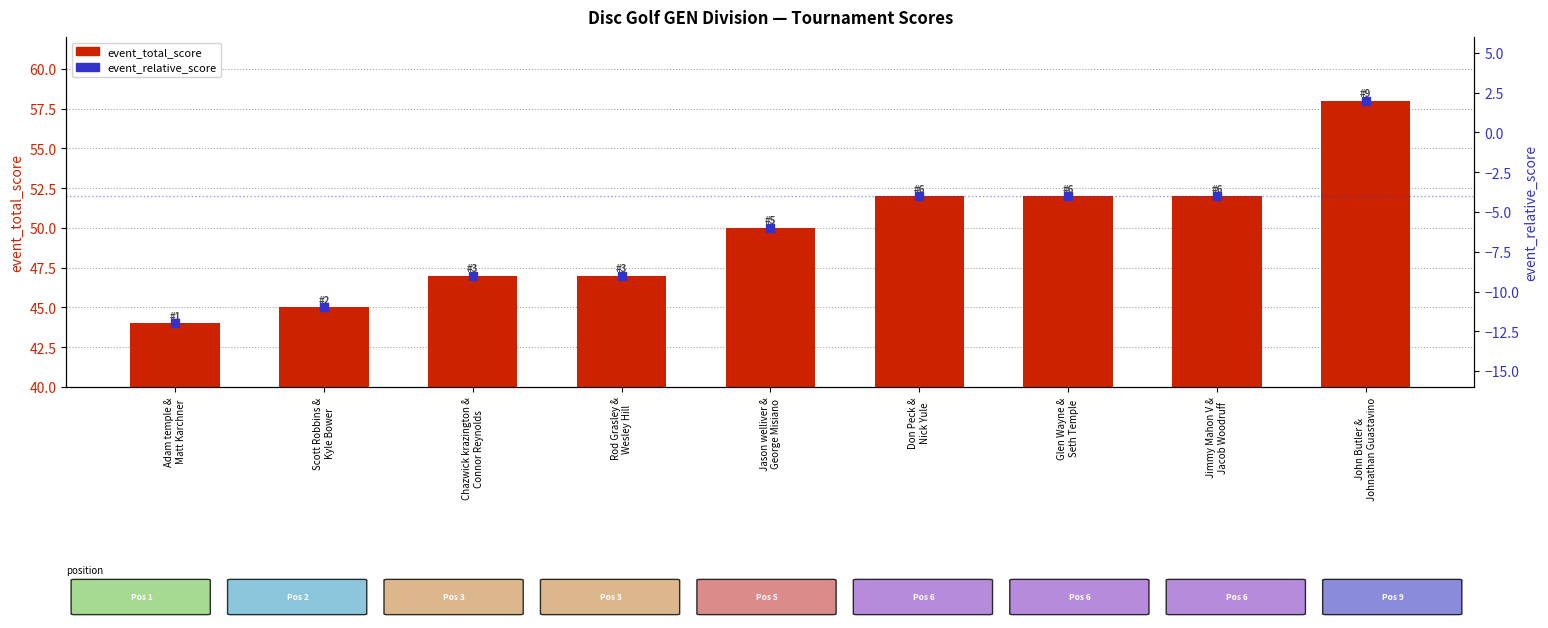

How many negative values does the event_relative_score series have?

8